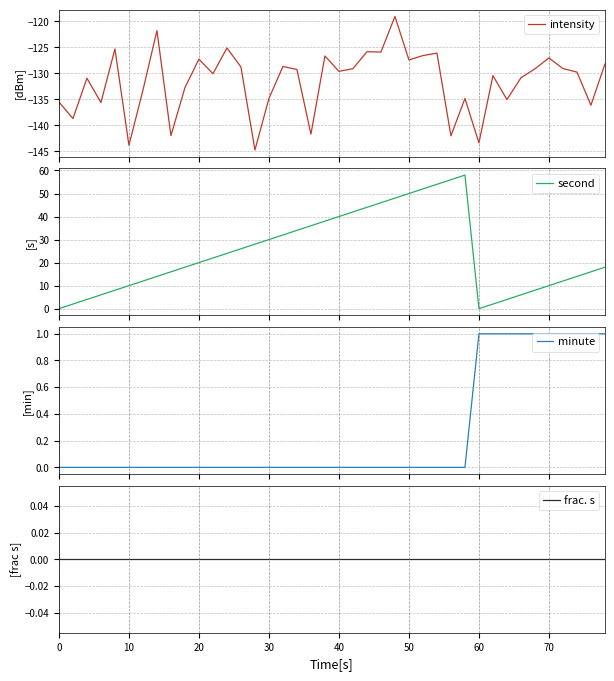

What is the highest value of the second series?

58